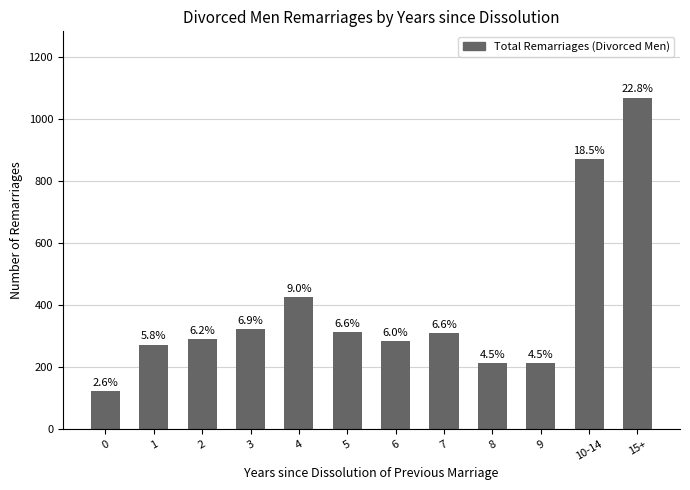

What is the average value?

391